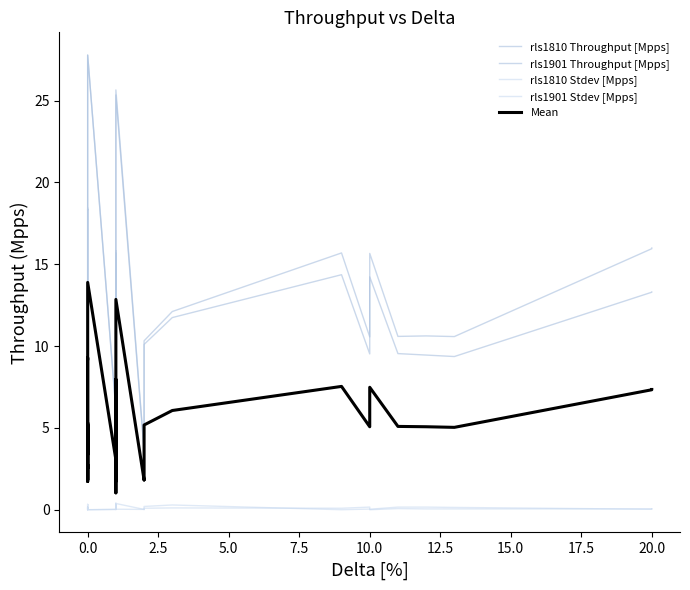

What is the sum of all rls1901 Throughput [Mpps] values?

396.9